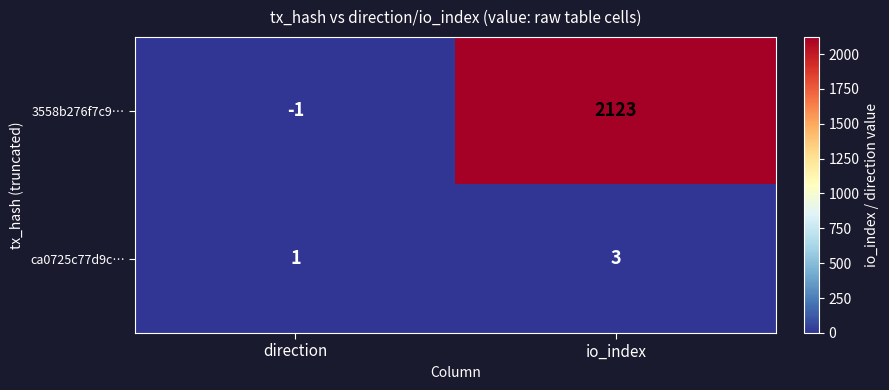

Reading left to right, what are all the values shown in this chart?

3558b276f7c9…: -1	2123
ca0725c77d9c…: 1	3